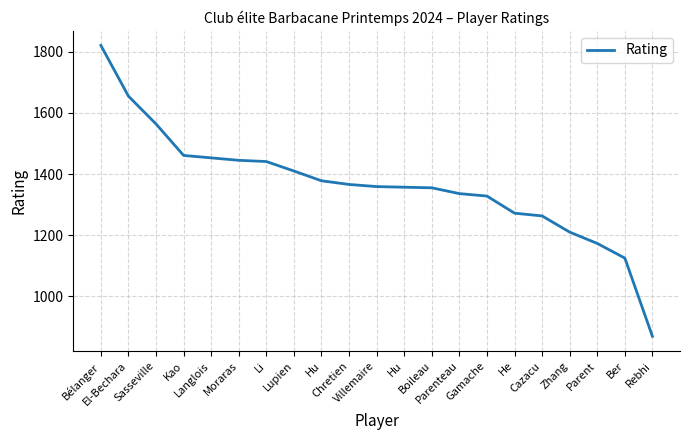

How many lines are shown in the chart?

1